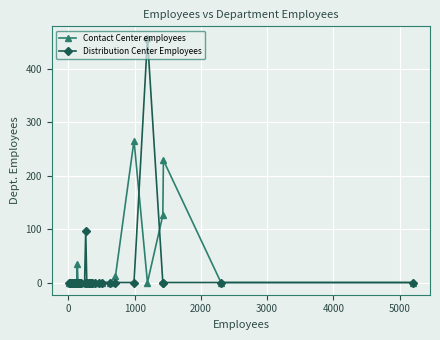

What is the maximum value shown in the chart?

457